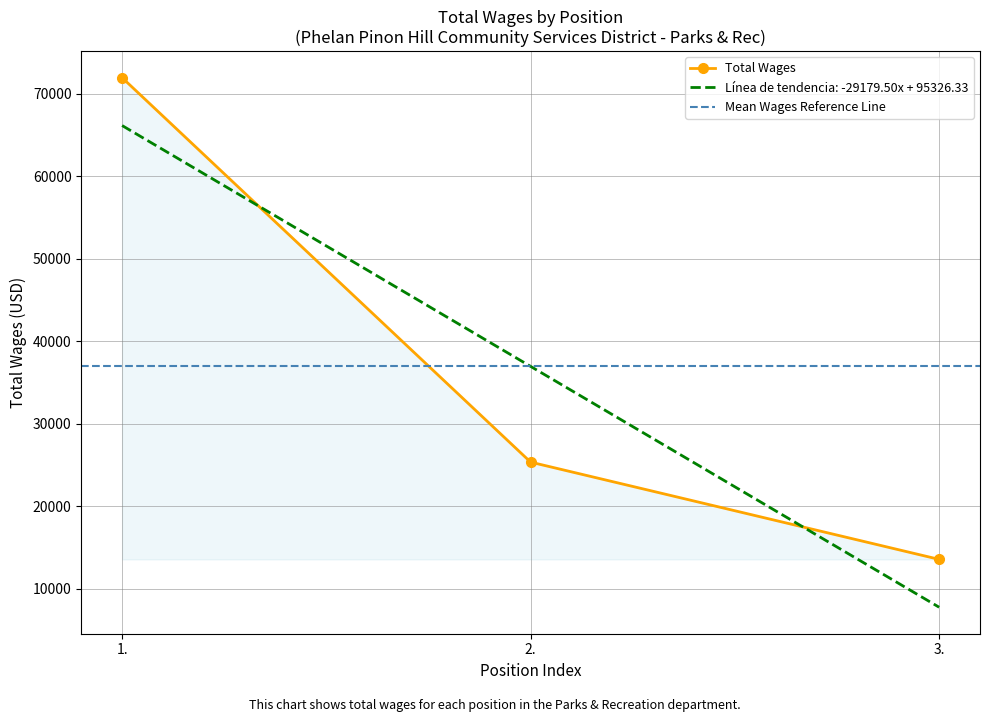

List the labels in order of value, smallest first.

3., 2., 1.